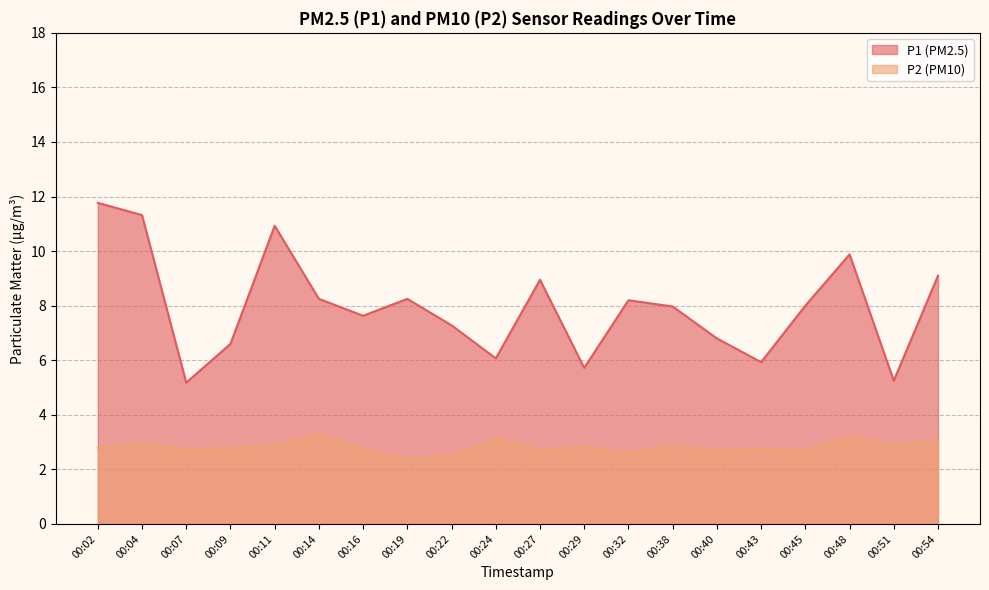

Between 00:19 and 00:29, which series saw the biggest shift?

P1 (PM2.5)